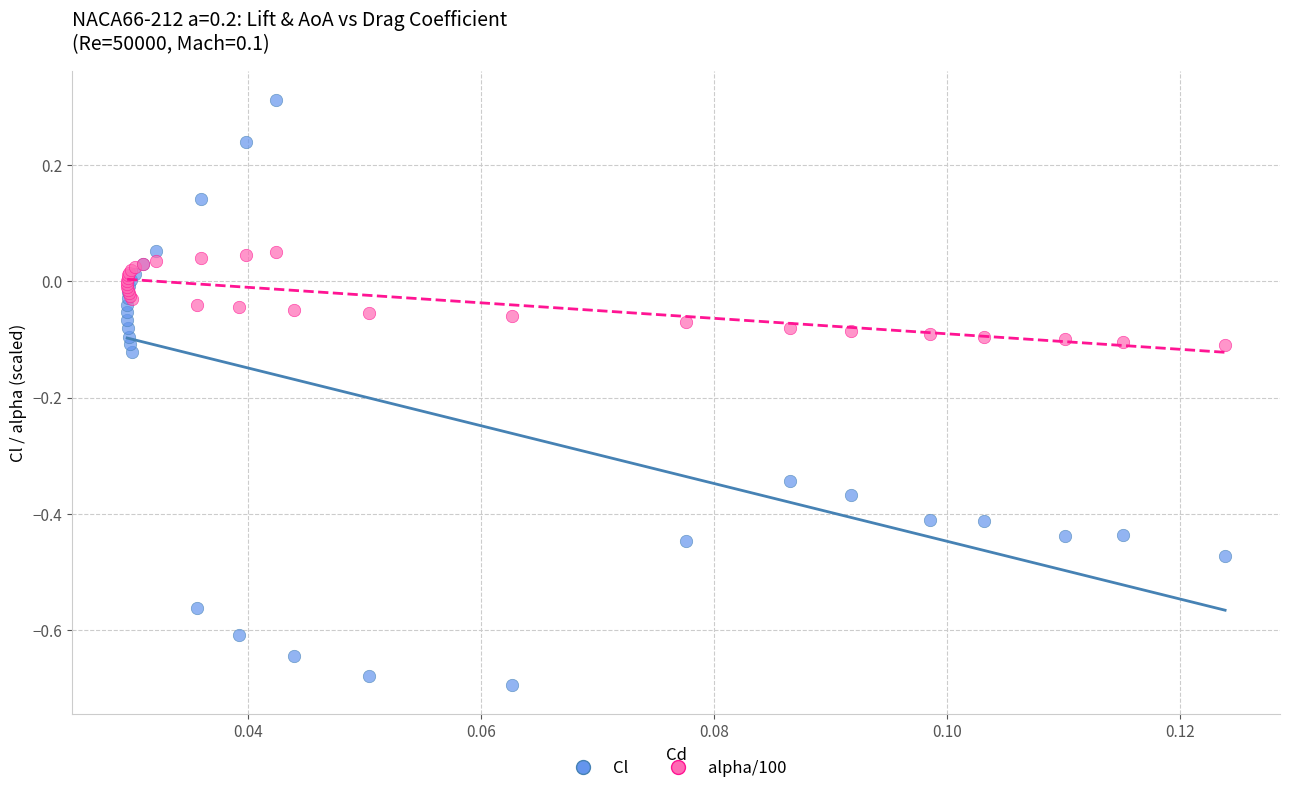

Which series reaches the maximum Y coordinate?

Cl